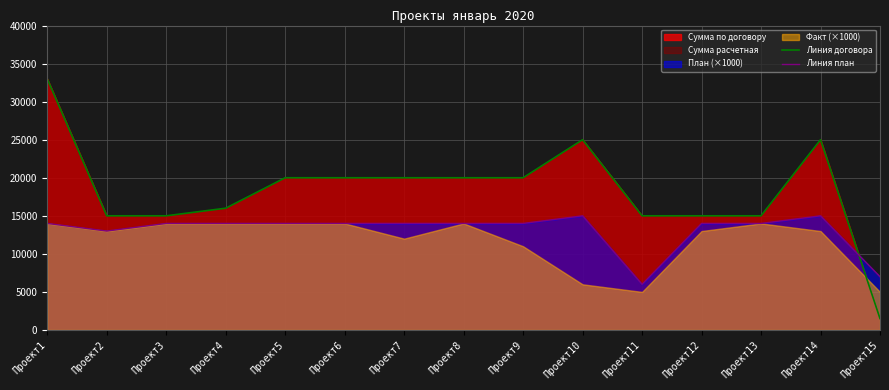

Is the value of Линия договора at Проект9 greater than the value of Линия план at Проект15?

Yes